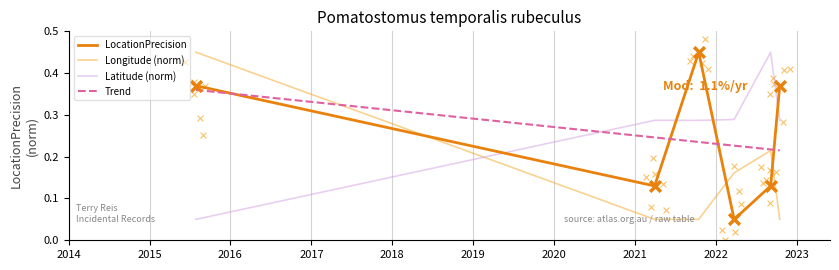

Which series reaches the minimum Y coordinate?

LocationPrecision